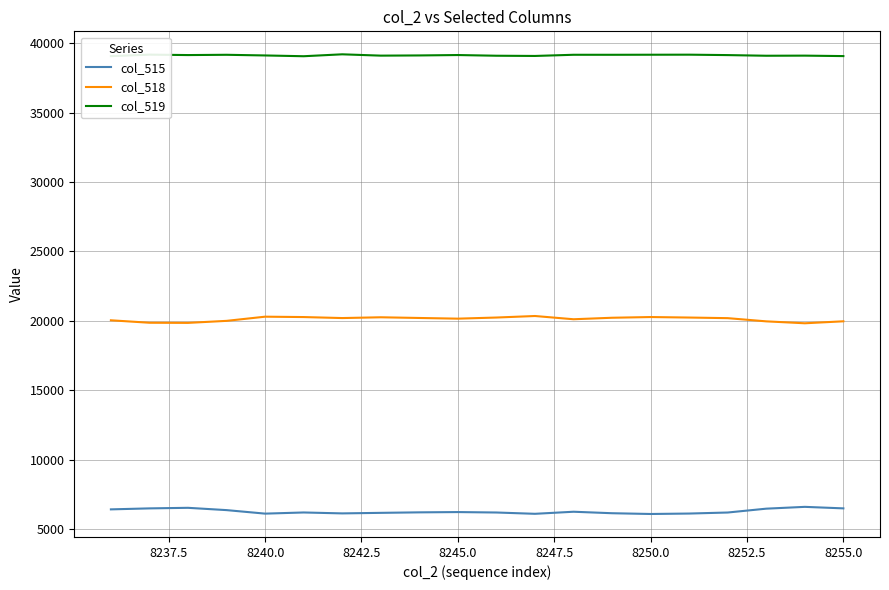

Rank the series by their maximum value, from highest to lowest.

col_519, col_518, col_515